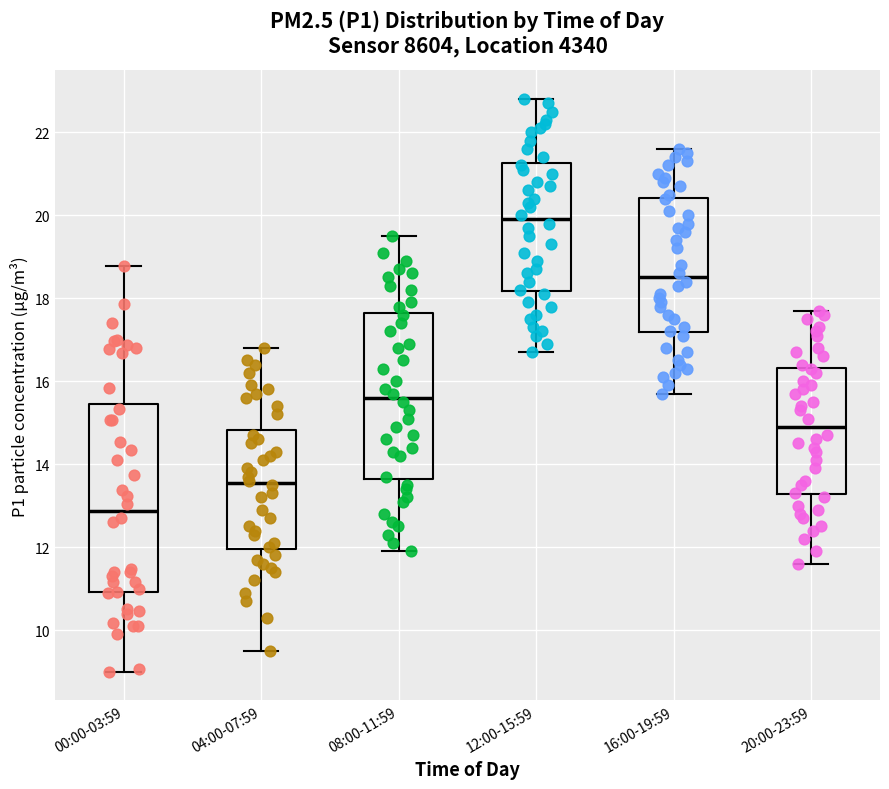

Where does the upper whisker of the box for 00:00-03:59 end on the y-axis? The values are not printed on the chart, so give them approximately, as read against the axis.

18.8